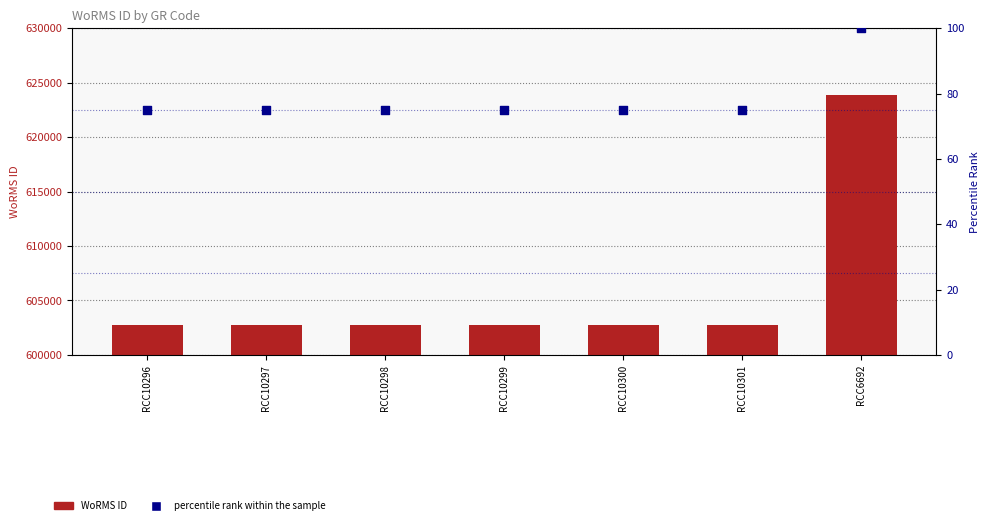

Which series reaches the maximum Y coordinate?

WoRMS ID